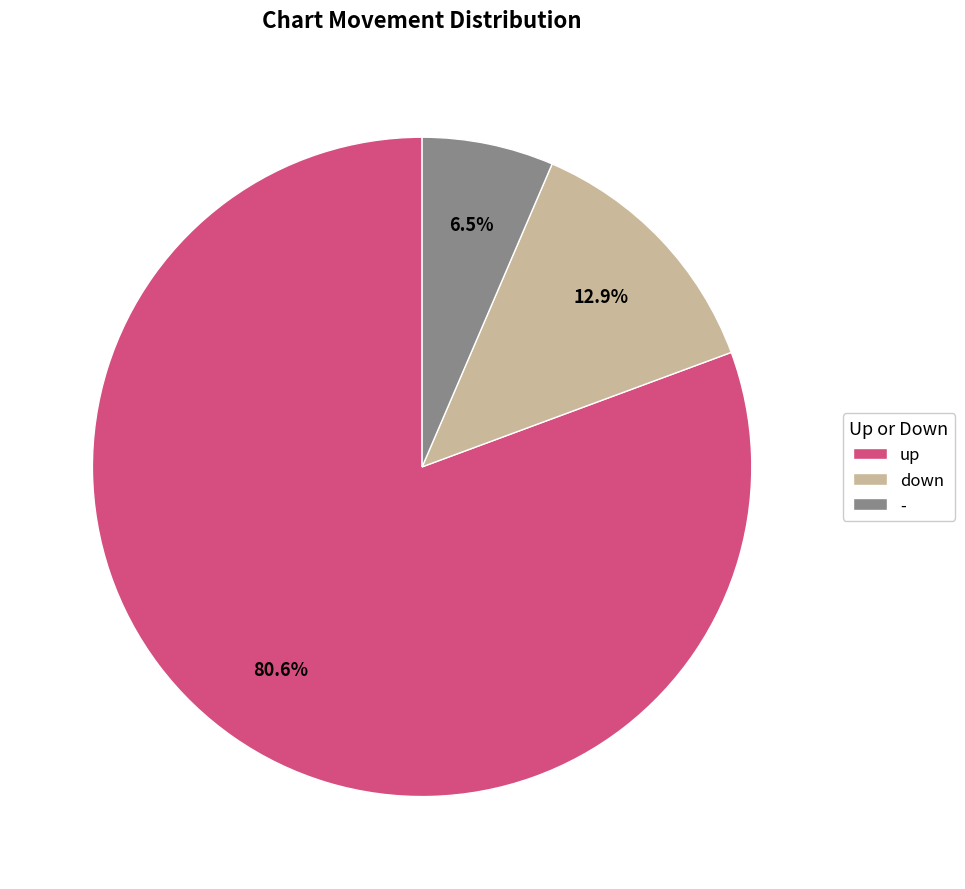

What is the smallest slice in the pie chart?

-